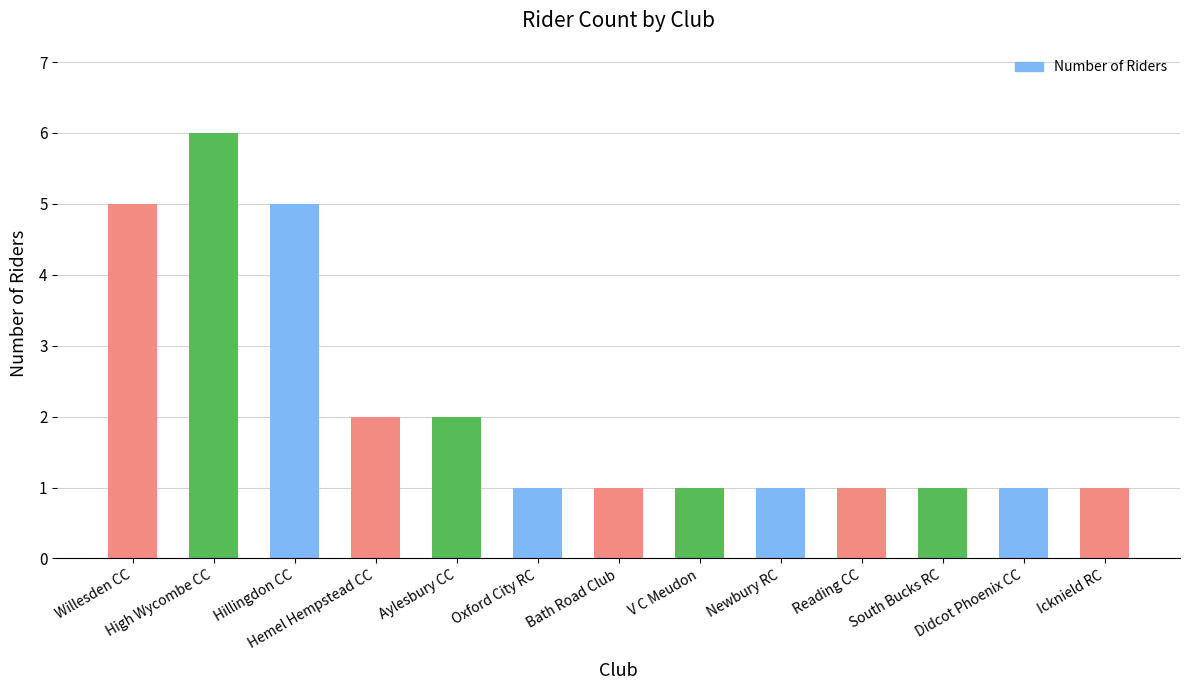

Does the chart contain any negative values?

No